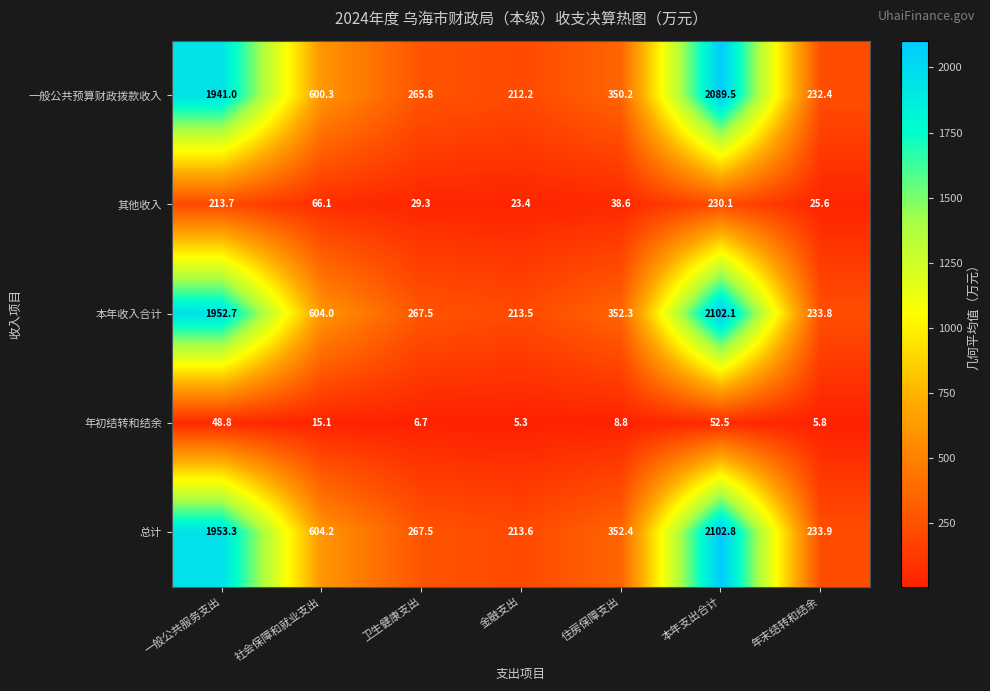

At which category does the chart reach its peak across all series?

本年支出合计